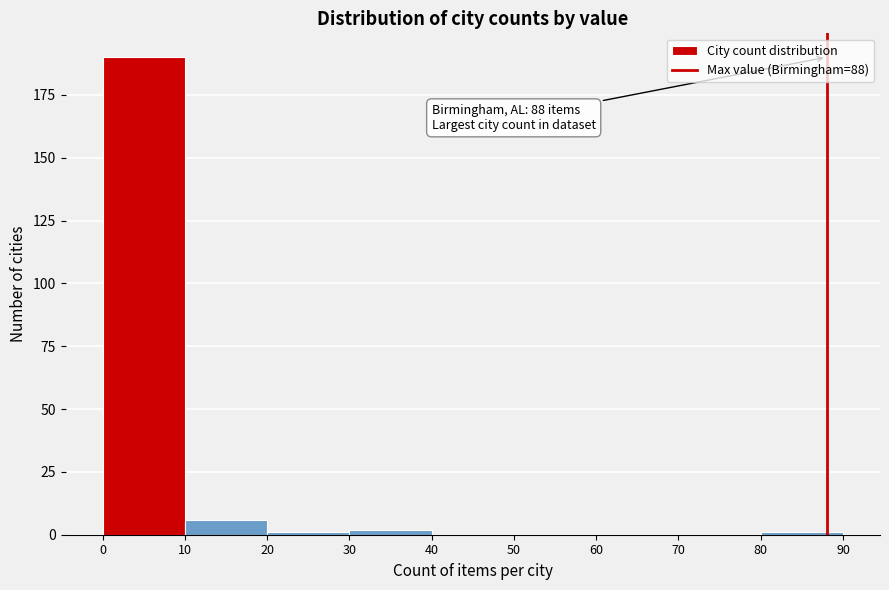

Which range on the x-axis has the tallest bar?

0 to 10